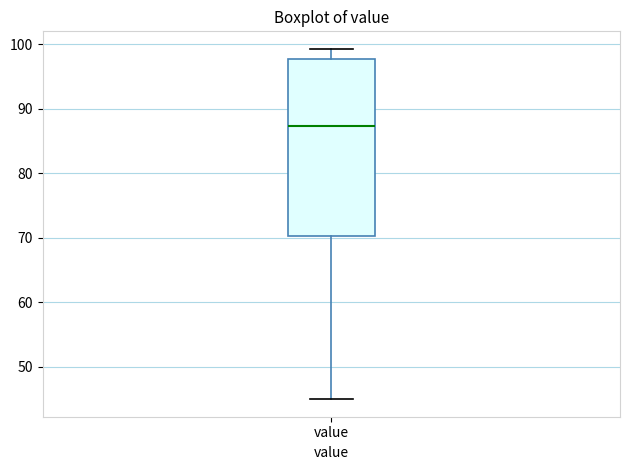

Where is the upper edge of the box for value on the y-axis? The values are not printed on the chart, so give them approximately, as read against the axis.

98